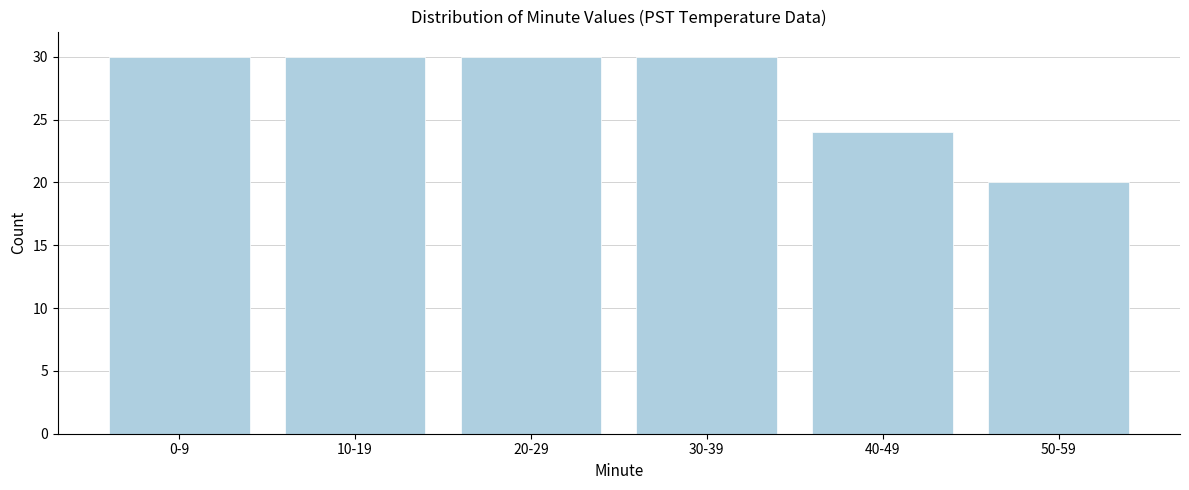

Reading right to left, transcribe all the data shown in this chart.

20	24	30	30	30	30